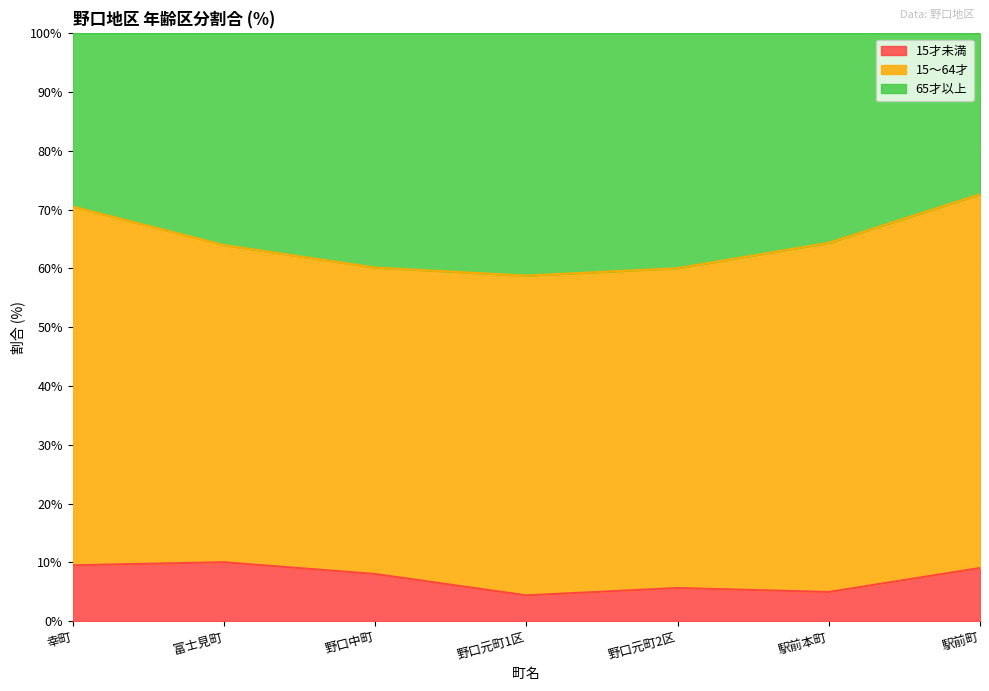

True or false: 15才未満 has a value of 3.1 at 野口中町.

False